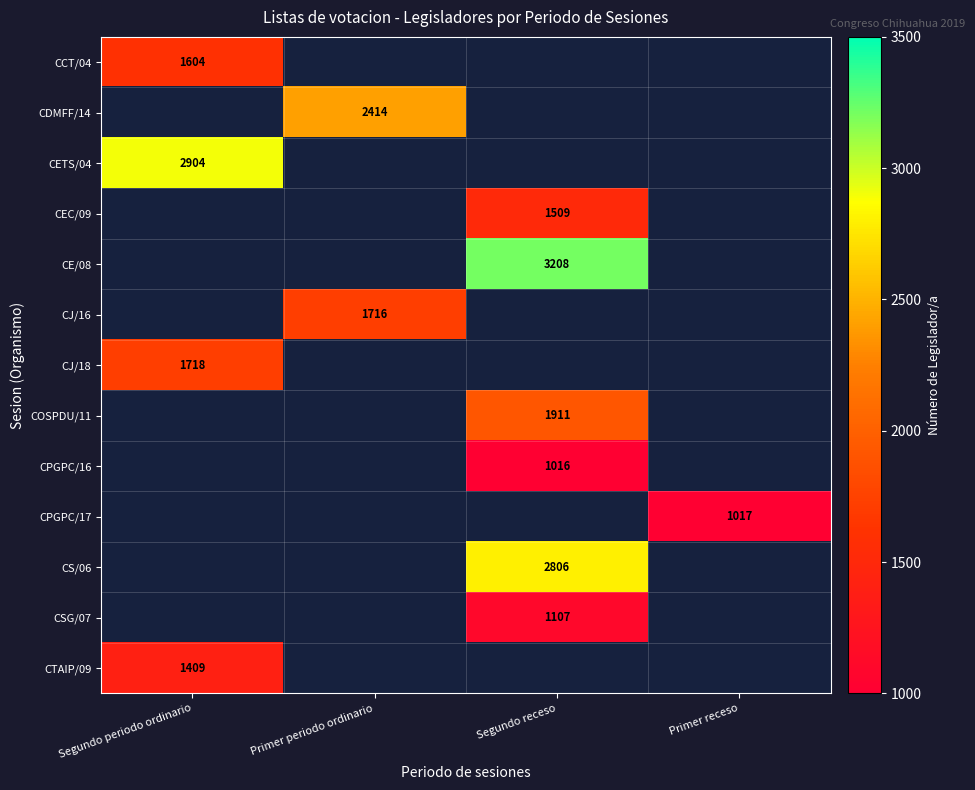

The CE/08 series shows 3208 at Segundo receso. True or false?

True